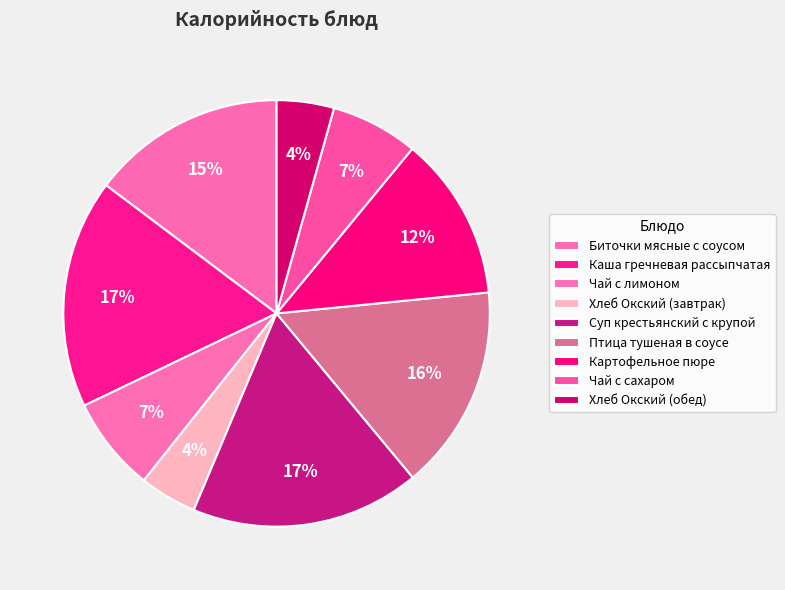

What is the total percentage of Картофельное пюре and Хлеб Окский (завтрак)?

16.8%